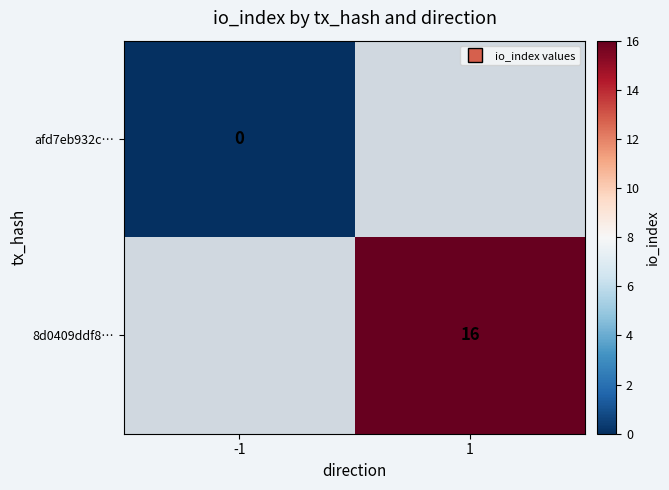

At which label is afd7eb932c… closest to 0?

-1